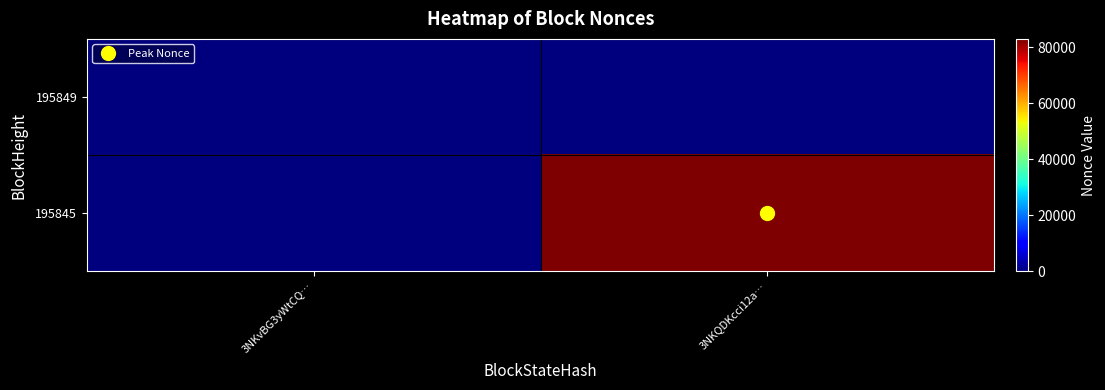

Between 3NKvBG3yWtCQ… and 3NKQDKcci12a…, which is larger?

3NKvBG3yWtCQ…